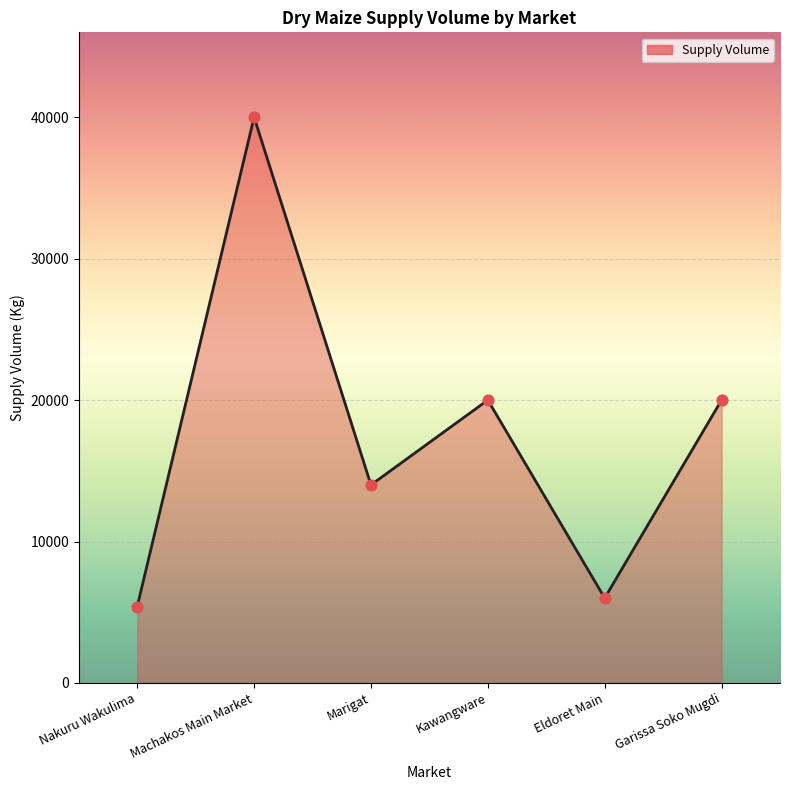

Which has a higher value, Eldoret Main or Marigat?

Marigat